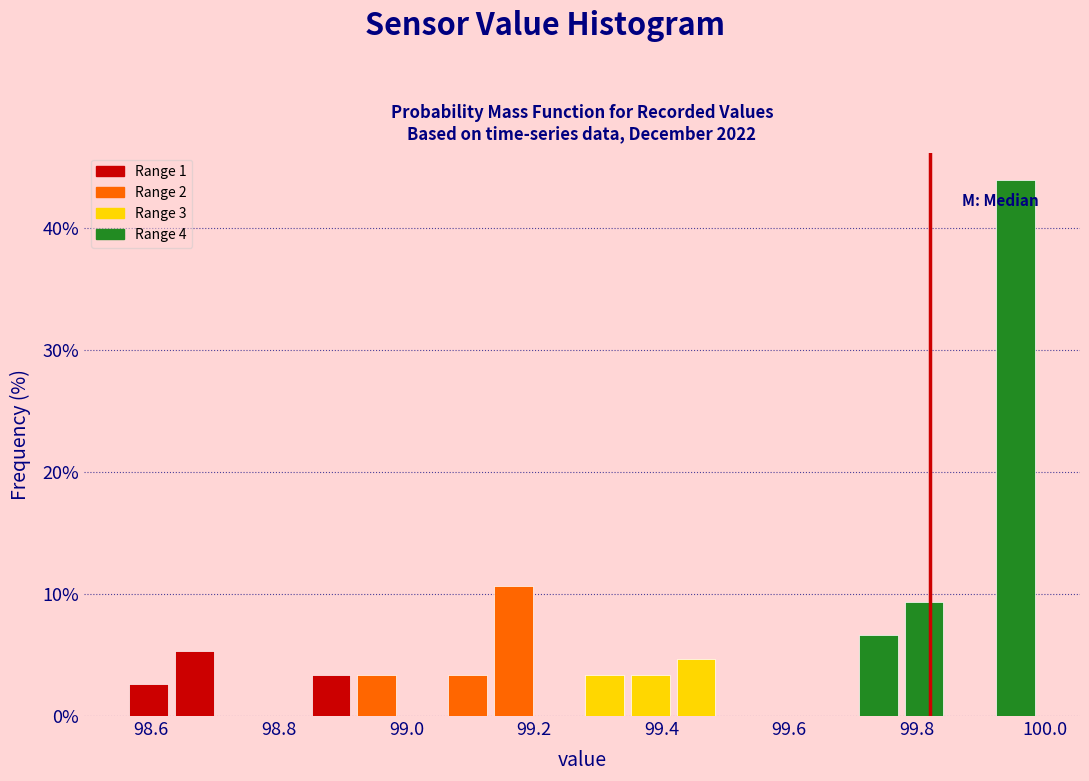

Around what value on the x-axis is the tallest bar? Give the approximate position of its centre, as read against the axis.

99.96